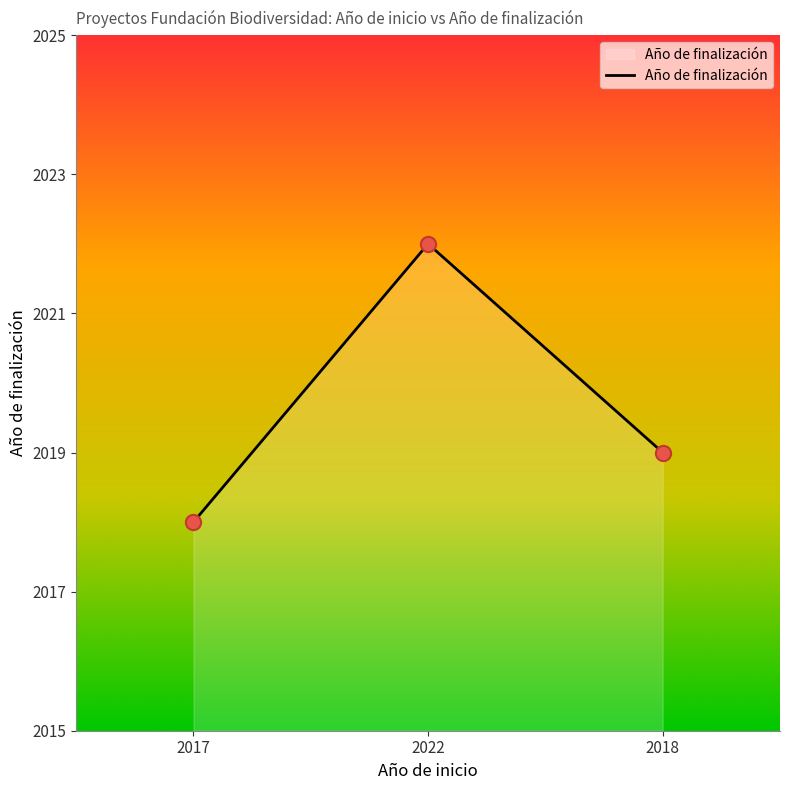

What is the ratio of the value at 2022 to the value at 2017?

1.0